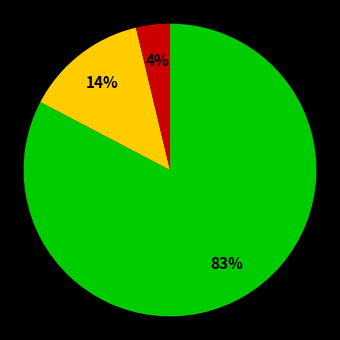

Is there a majority slice in this chart?

Yes